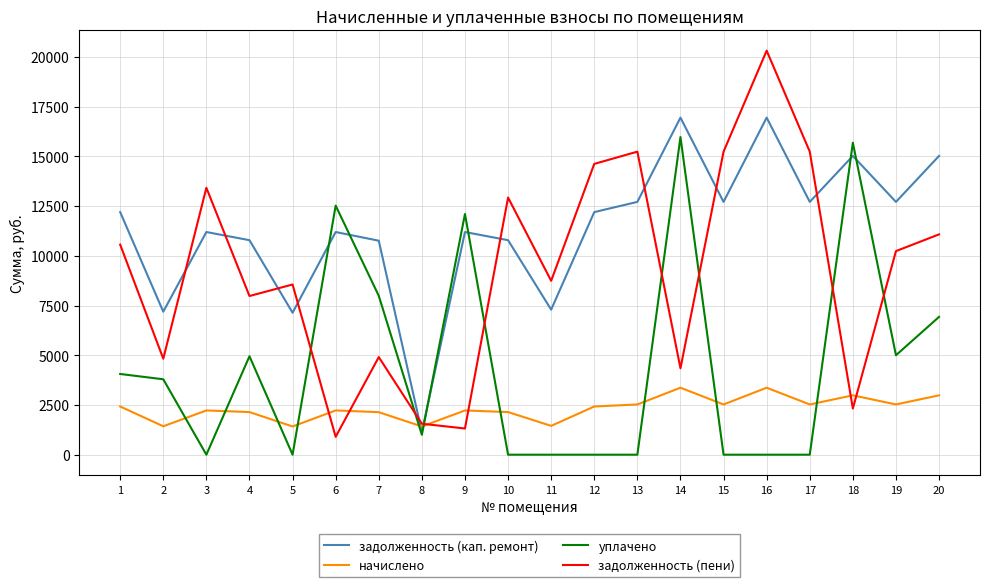

What are all the series names shown in the legend?

задолженность (кап. ремонт), начислено, уплачено, задолженность (пени)